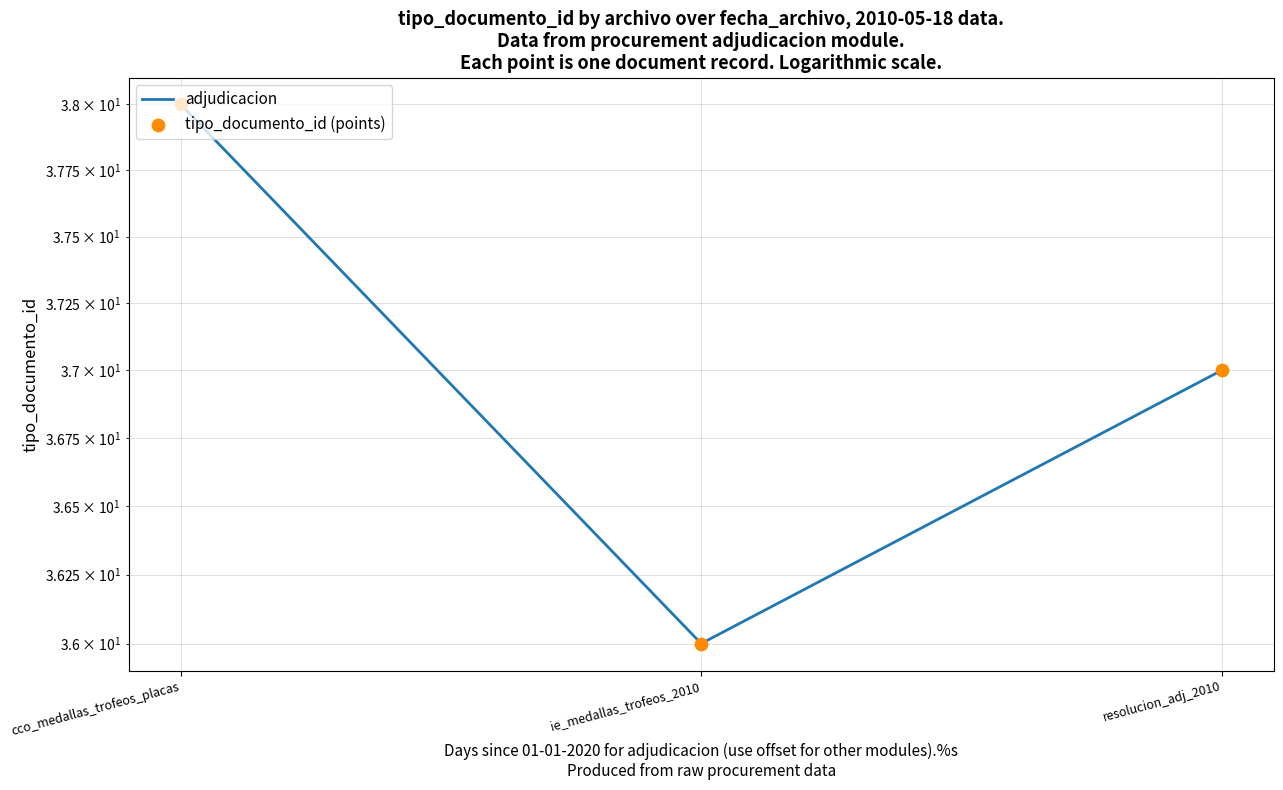

At how many categories does at least one series exceed 36?

2